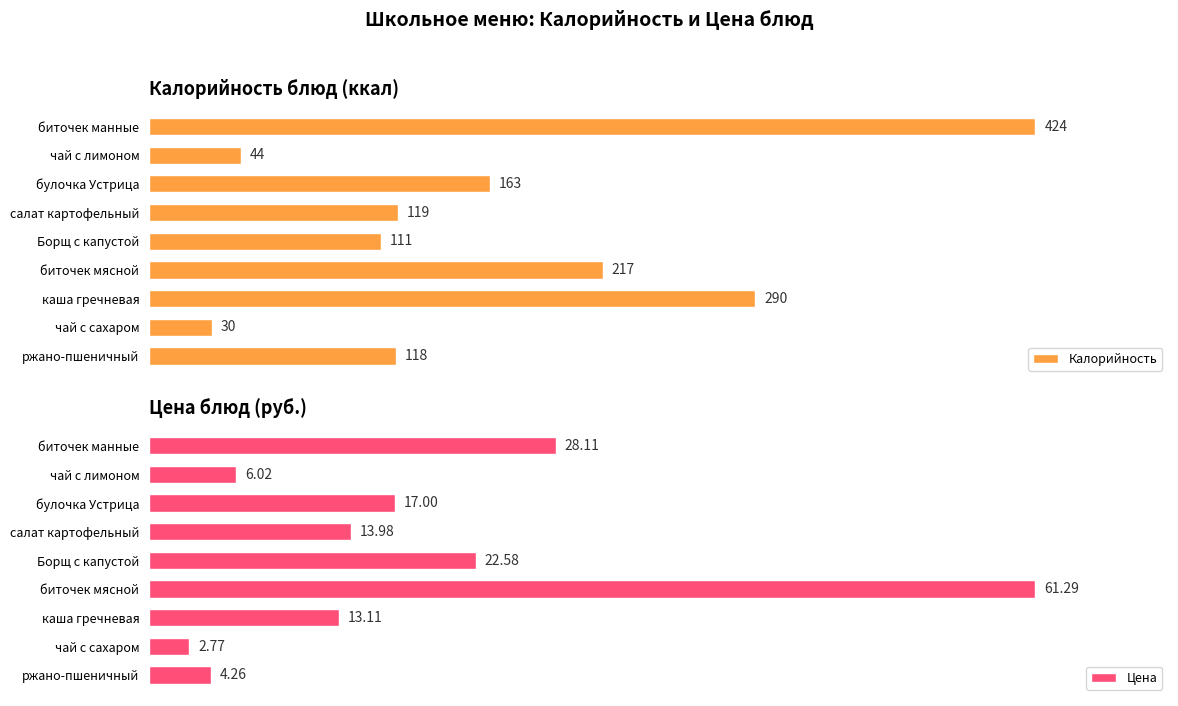

Count the number of data series in this chart.

2